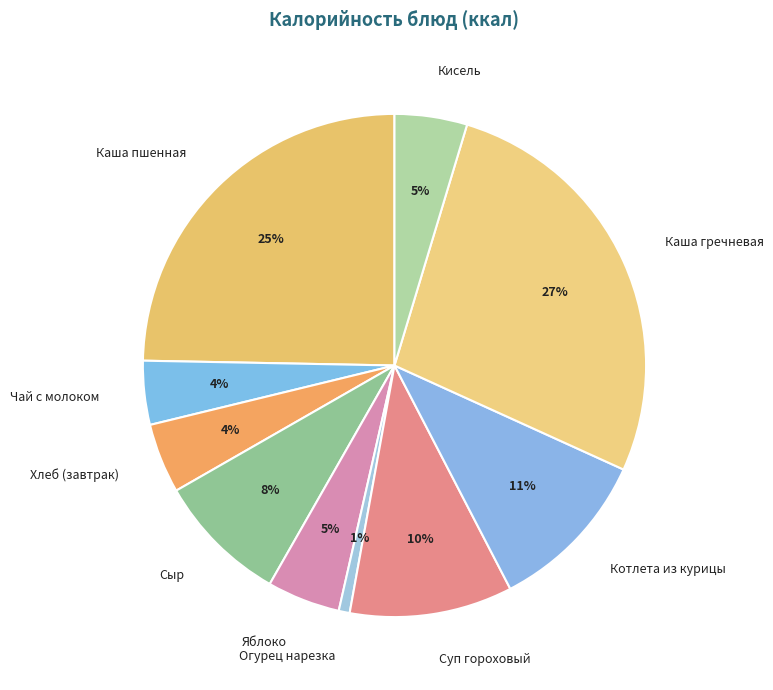

To the nearest percent, what is the difference between the largest and smallest slice percentages?

26%